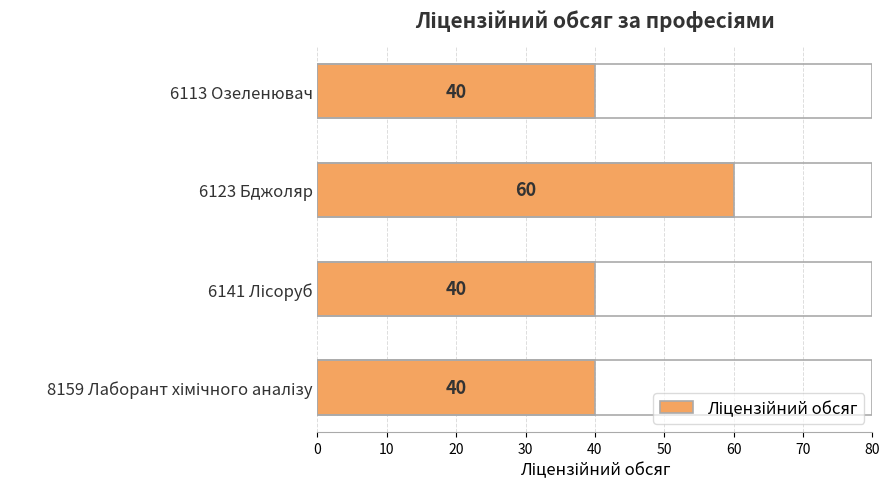

Count the values in the range 40 to 60.

4